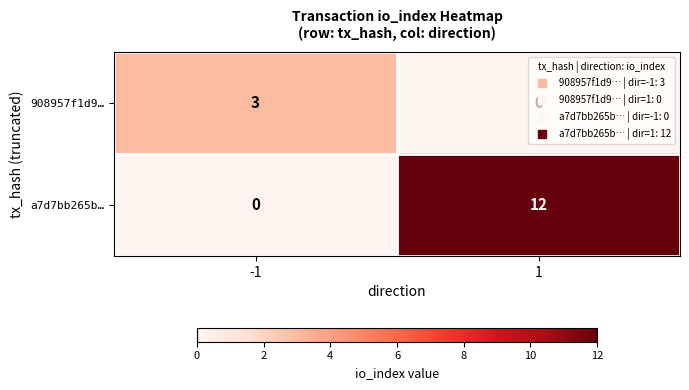

Rank the series at 1 from lowest to highest value.

908957f1d9…, a7d7bb265b…